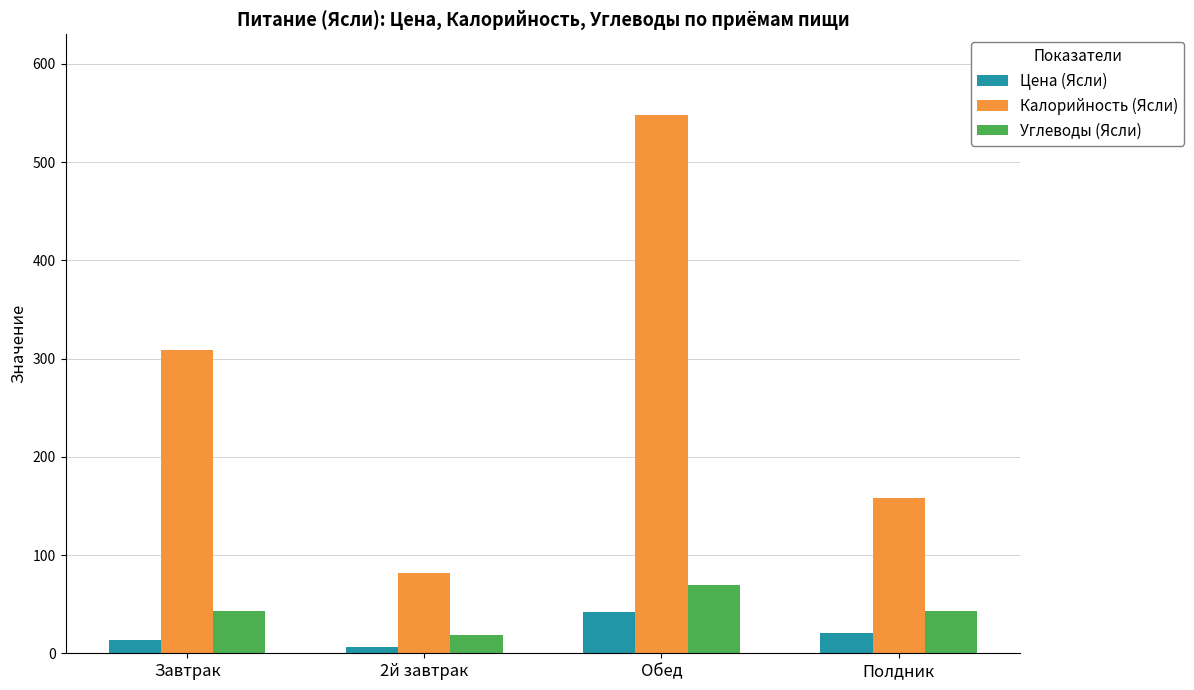

What is the spread (max minus min) of values at Завтрак?

294.9